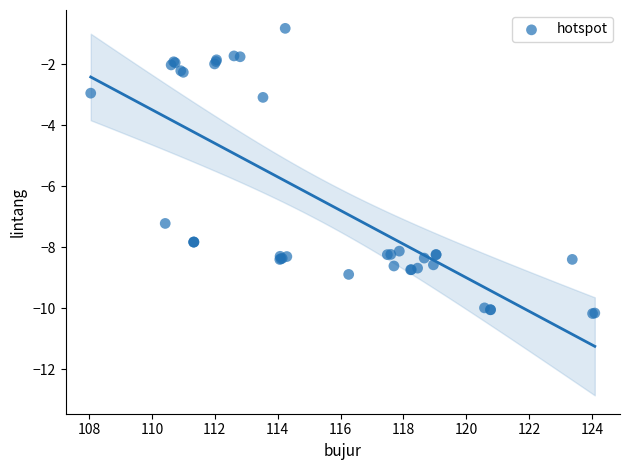

What Y value in the scatter plot is closest to -5?

-3.1